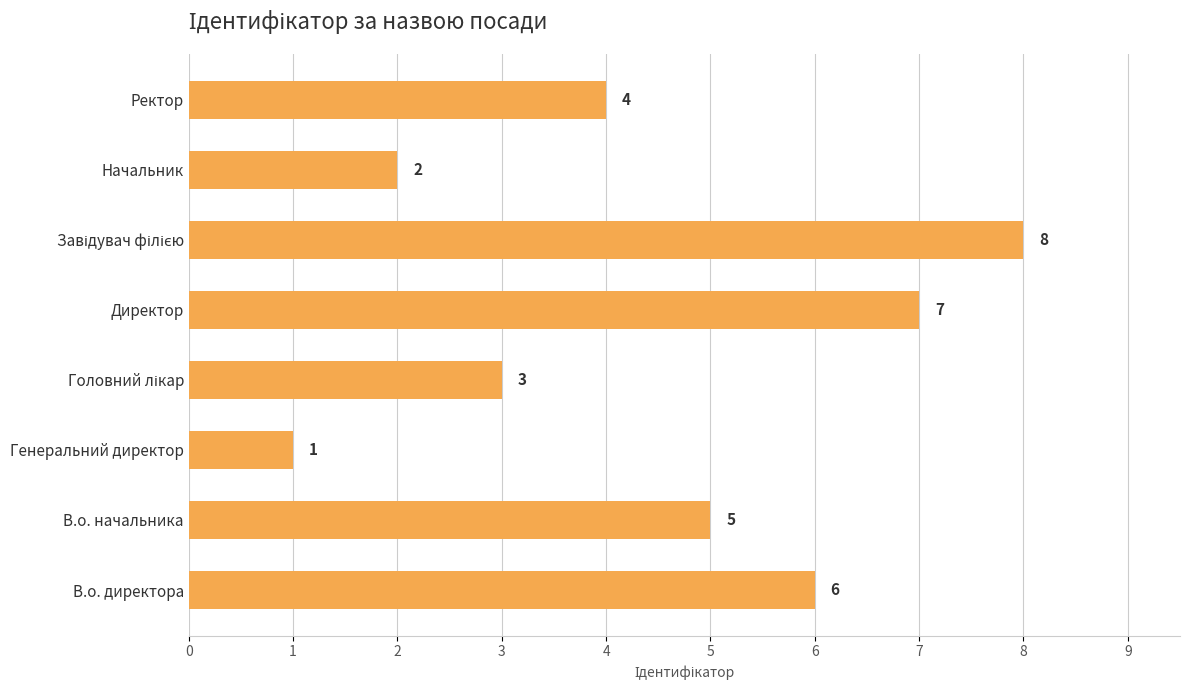

What is the difference between the maximum and minimum values?

7